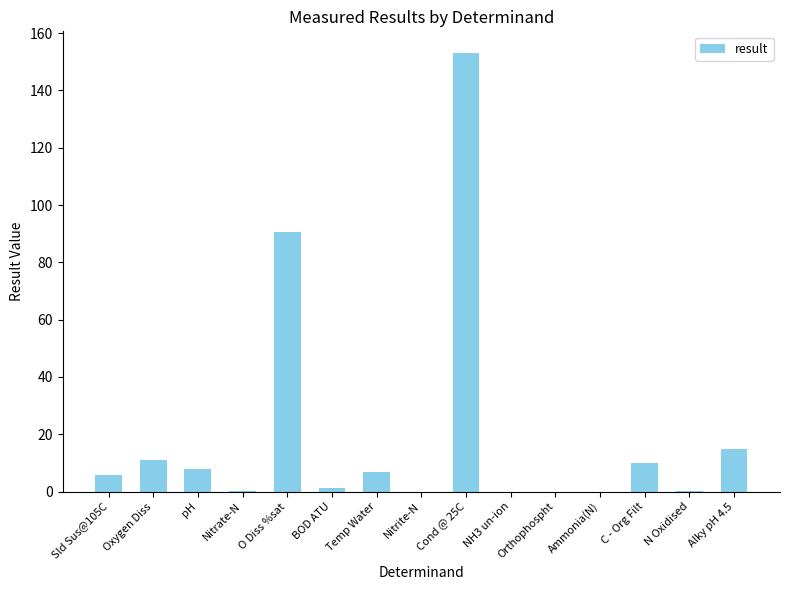

What is the greatest value displayed?

153.0